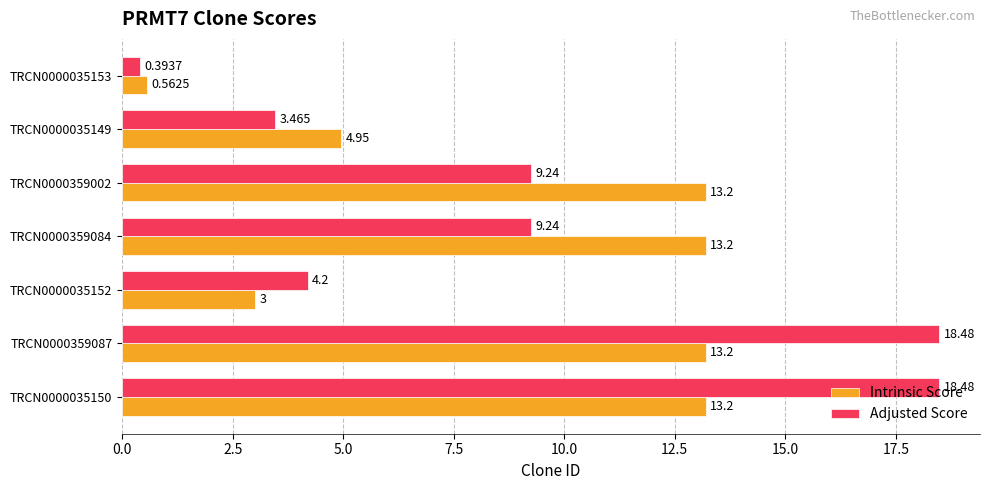

Rank the series by their maximum value, from lowest to highest.

Intrinsic Score, Adjusted Score